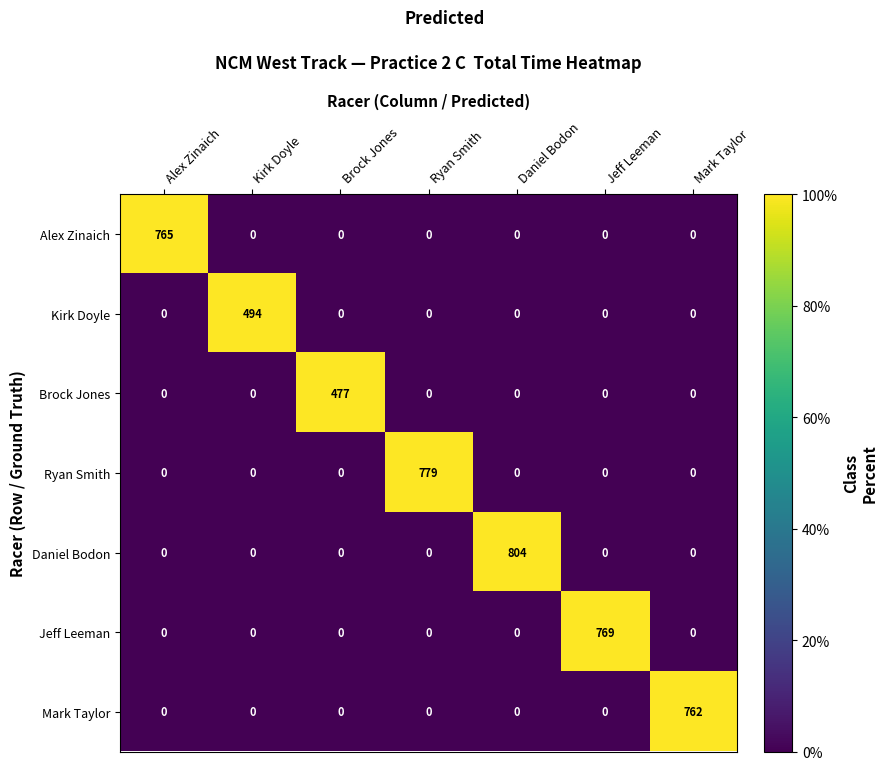

At how many categories does at least one series exceed 28?

7